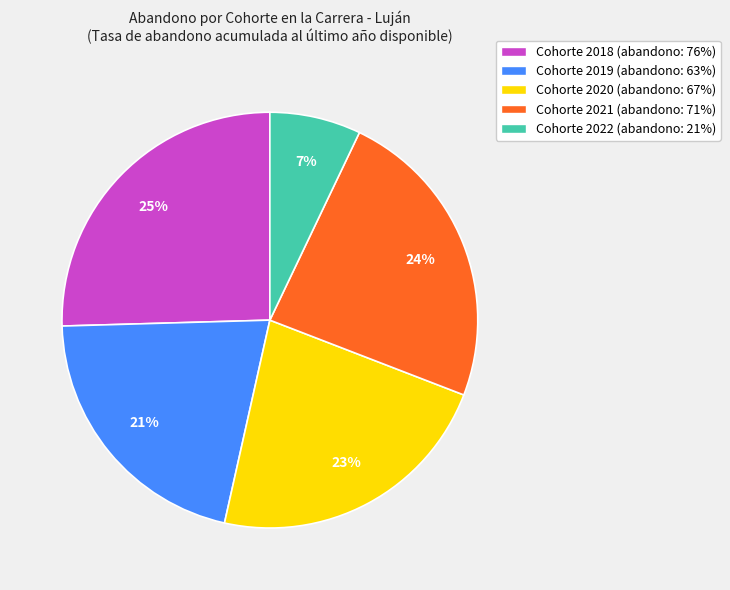

Rank the categories by value from highest to lowest.

Cohorte 2018 (abandono: 76%), Cohorte 2021 (abandono: 71%), Cohorte 2020 (abandono: 67%), Cohorte 2019 (abandono: 63%), Cohorte 2022 (abandono: 21%)